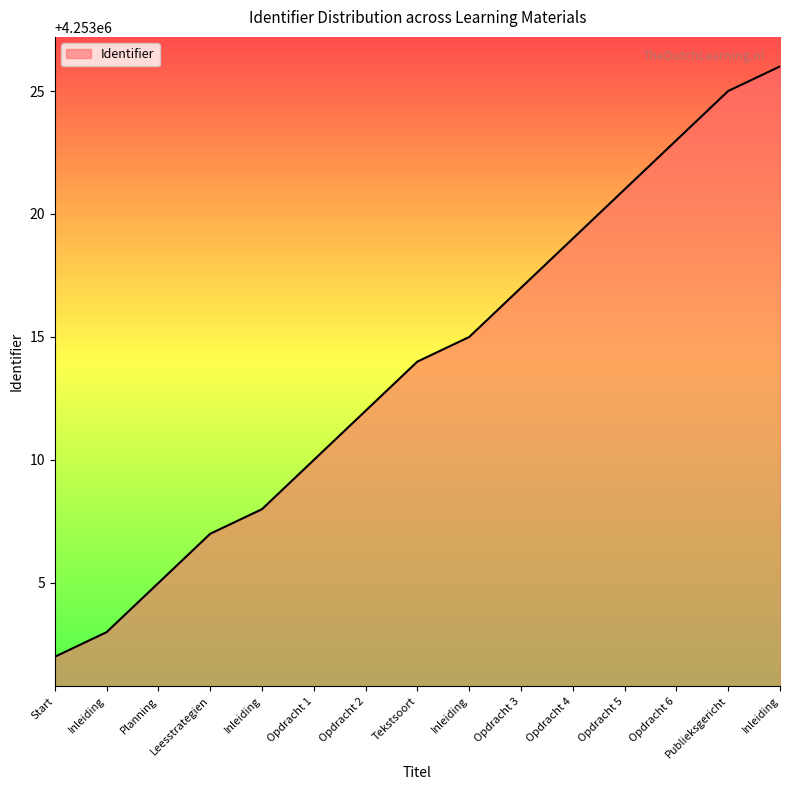

Reading right to left, transcribe all the data shown in this chart.

Inleiding=4253026	Publieksgericht=4253025	Opdracht 6=4253023	Opdracht 5=4253021	Opdracht 4=4253019	Opdracht 3=4253017	Inleiding=4253015	Tekstsoort=4253014	Opdracht 2=4253012	Opdracht 1=4253010	Inleiding=4253008	Leesstrategien=4253007	Planning=4253005	Inleiding=4253003	Start=4253002